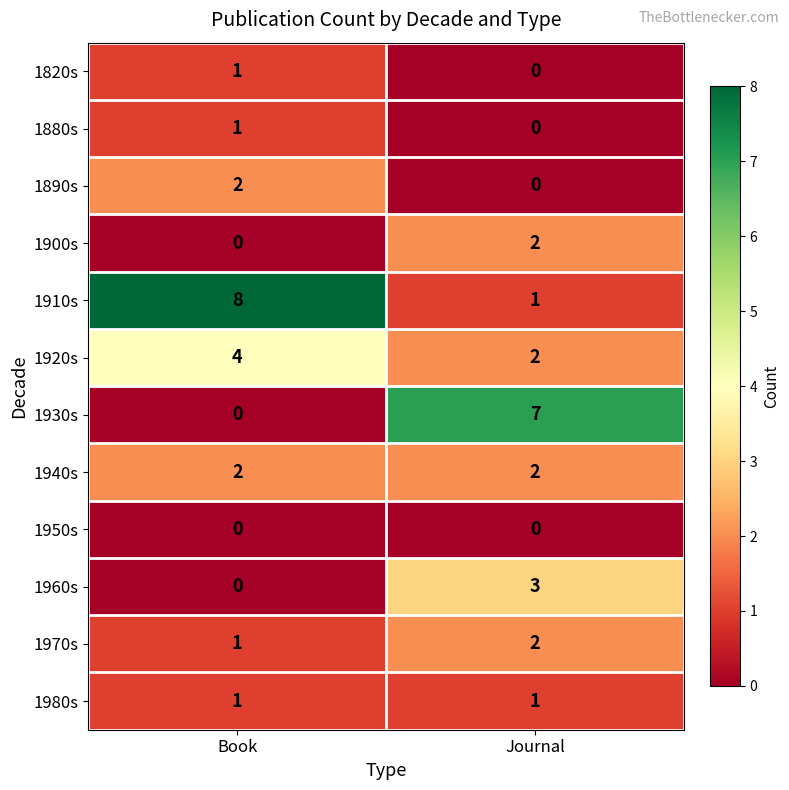

What is the average value of the 1930s series?

4